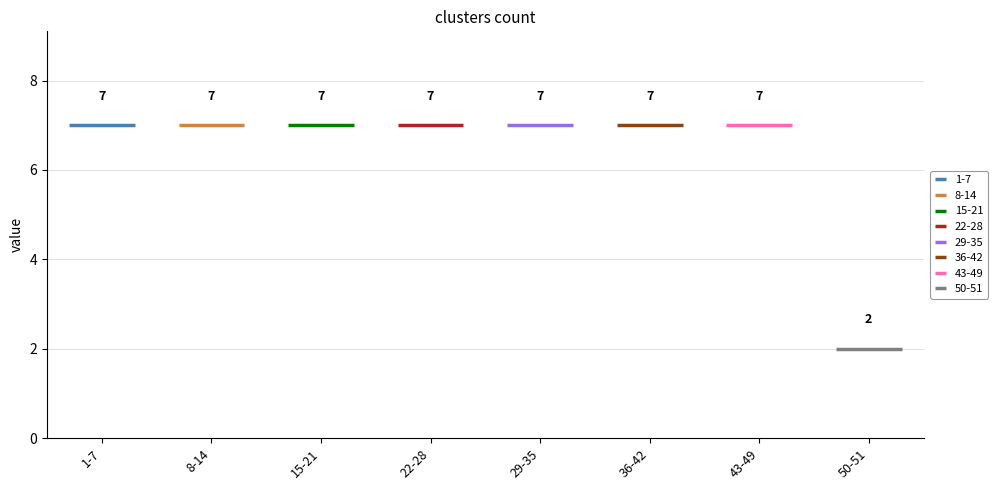

List the labels in order of value, largest first.

1, 2, 3, 4, 5, 6, 7, 8